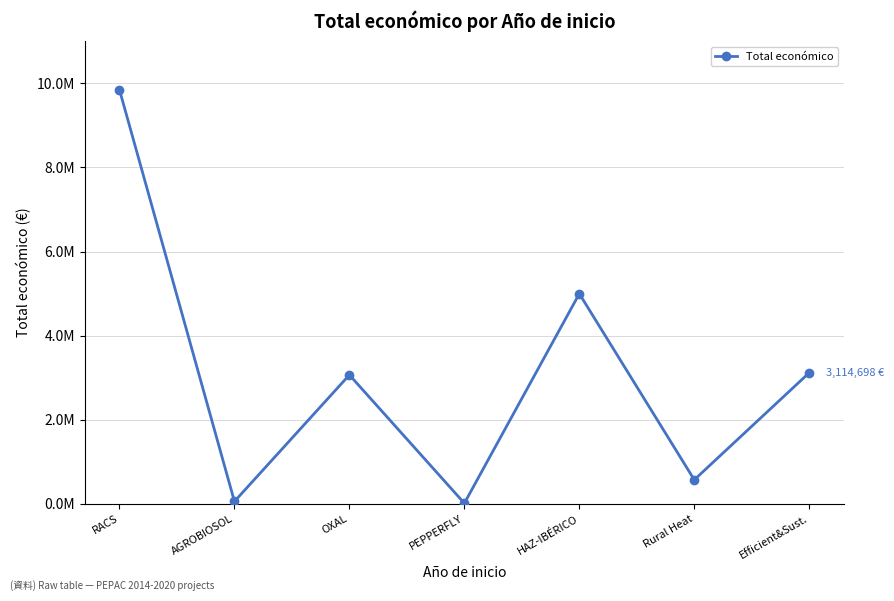

What is the label of the 3rd point from the right?

HAZ-IBÉRICO